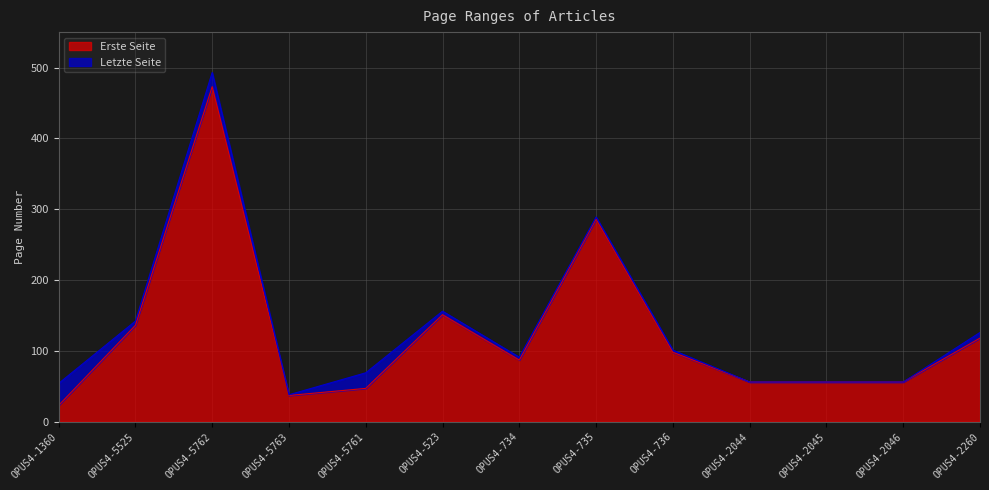

Is the value of Letzte Seite at OPUS4-5763 greater than the value of Erste Seite at OPUS4-5762?

No